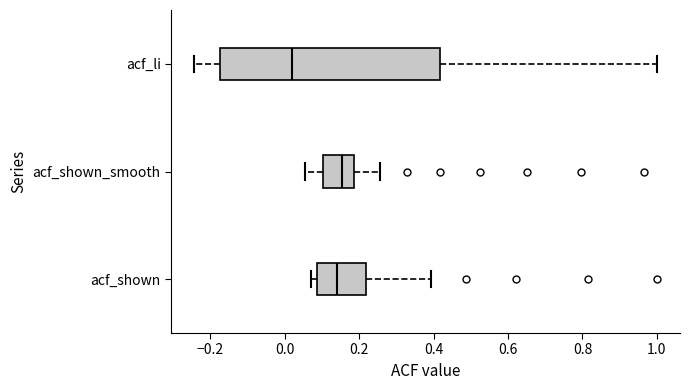

Which box is the widest, from its left edge to its right edge?

acf_li